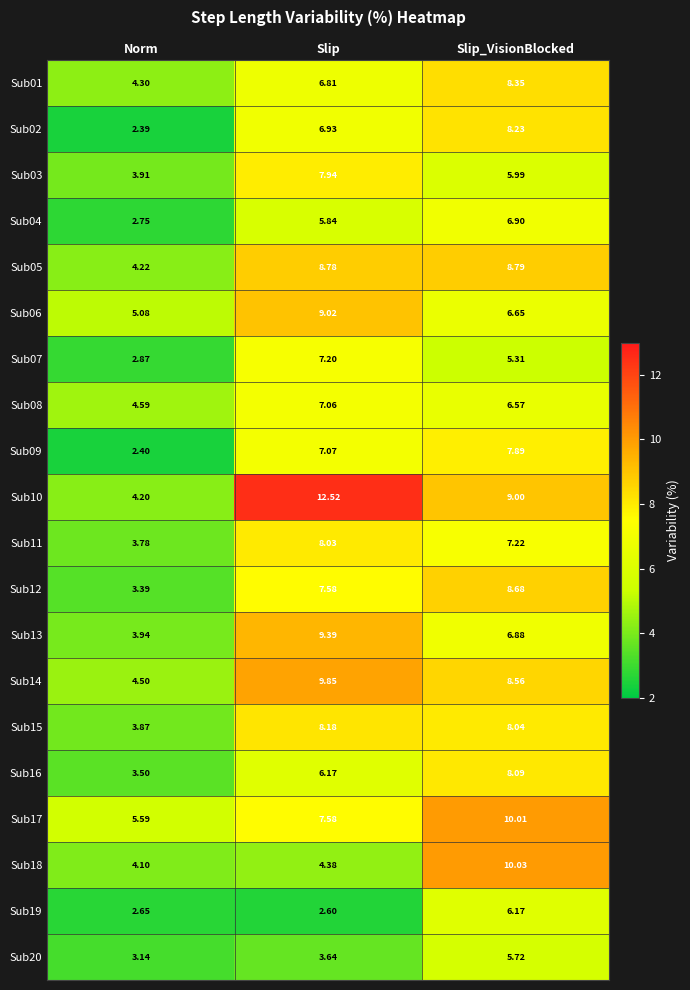

What is the spread (max minus min) of values at Slip?

9.9